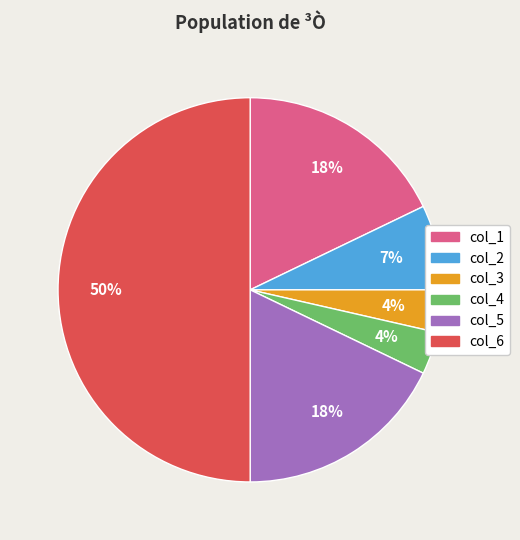

To the nearest percent, what portion does col_6 represent?

50%